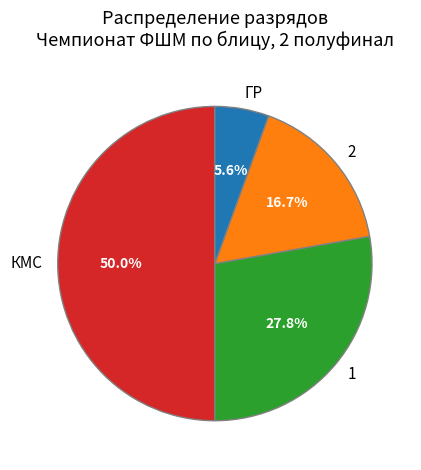

How many segments does this pie chart have?

4